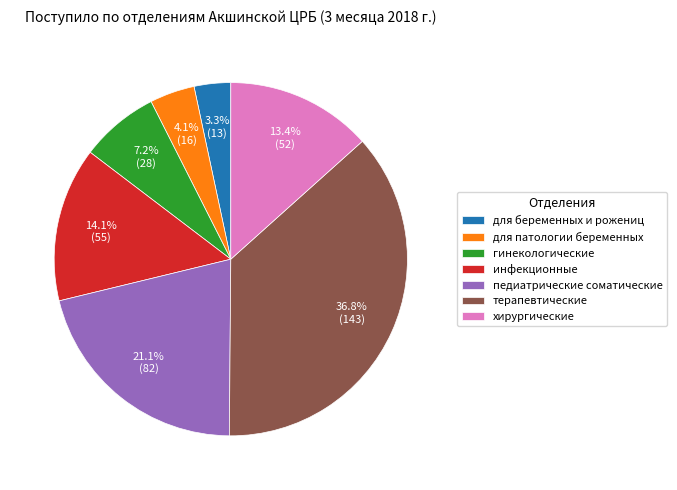

To the nearest percent, what is the combined percentage of для беременных и рожениц and педиатрические соматические?

24%